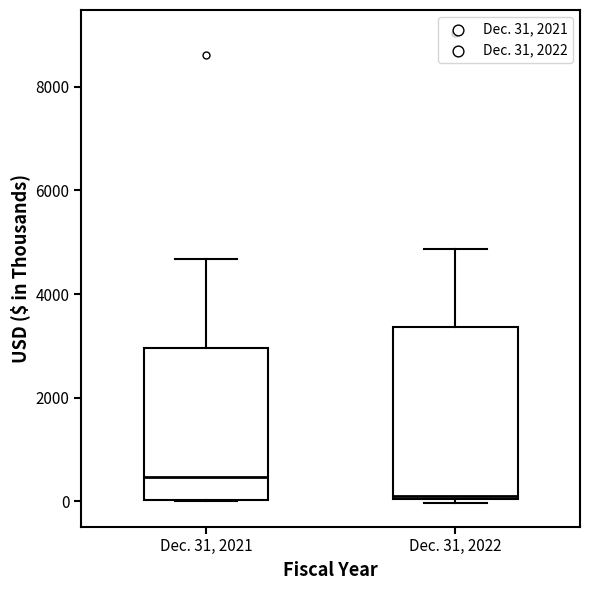

Reading left to right, read every box against the y-axis: the position of its median line, the range the box covers, and the ends of its whiskers. The values are not printed on the chart, so give them approximately, as read against the axis.

Dec. 31, 2021: median 400, box 0 to 3000, whiskers 0 to 4600
Dec. 31, 2022: median 200, box 0 to 3400, whiskers 0 (just below the box's lower edge) to 4800